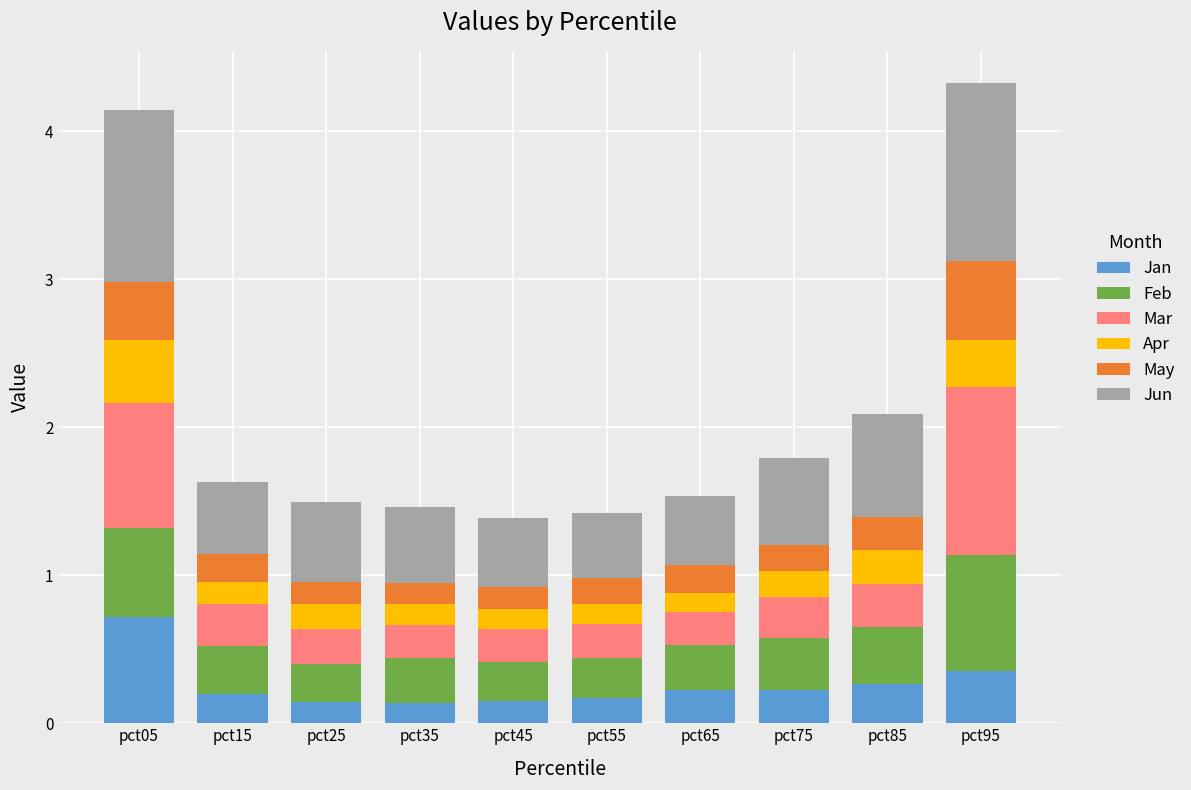

What is the total value across all series at pct15?

1.6